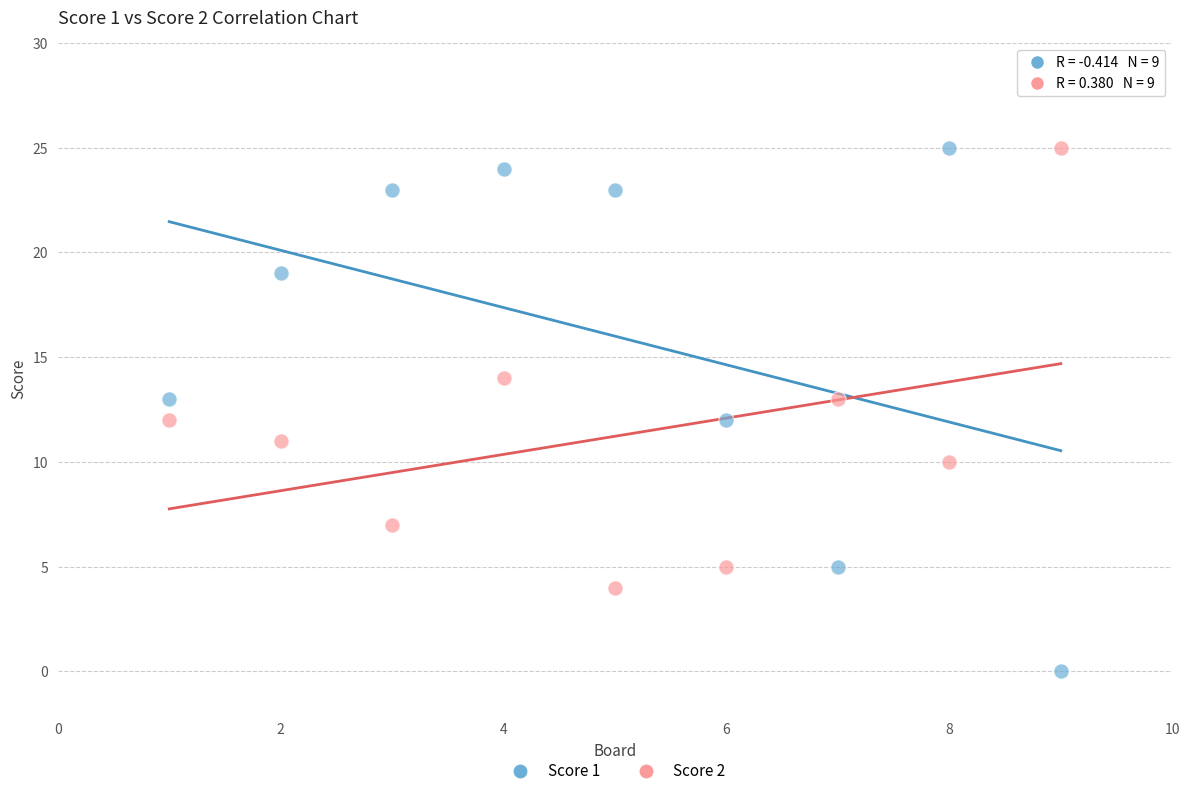

Across all data points, what is the range of Y values (max minus min)?

25